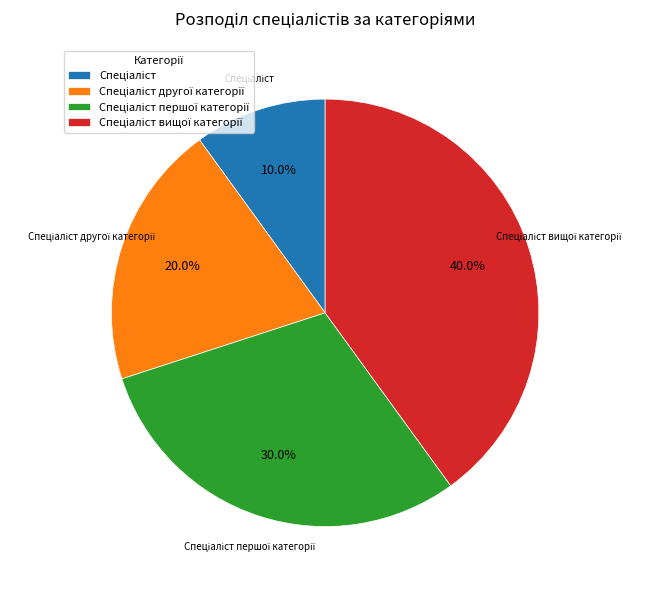

Is there any slice that represents more than half of the pie?

No